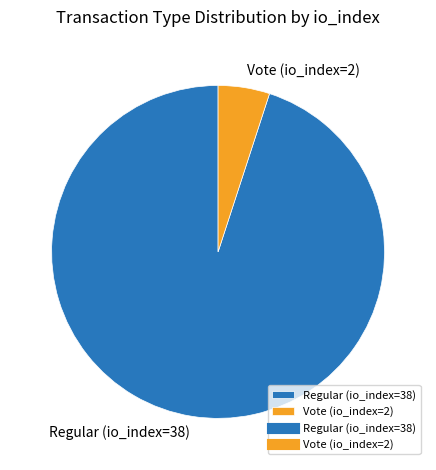

Does Vote (io_index=2) represent more than half of the total?

No